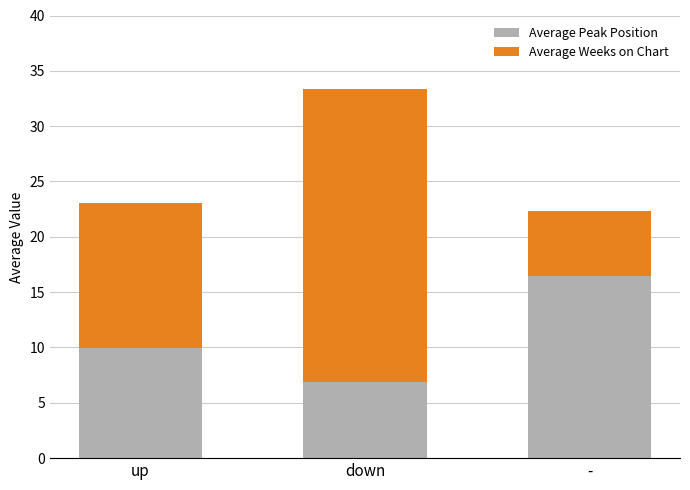

Are the bars grouped side by side (vs. stacked)?

No